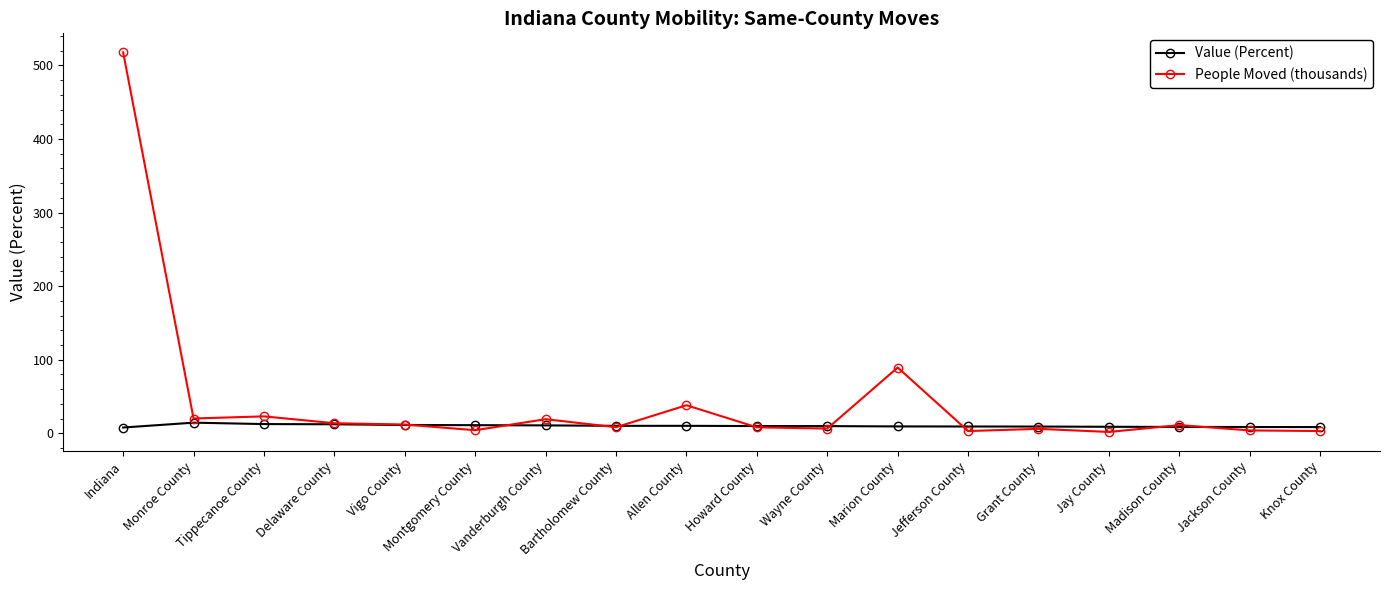

What position from the right is Grant County?

5